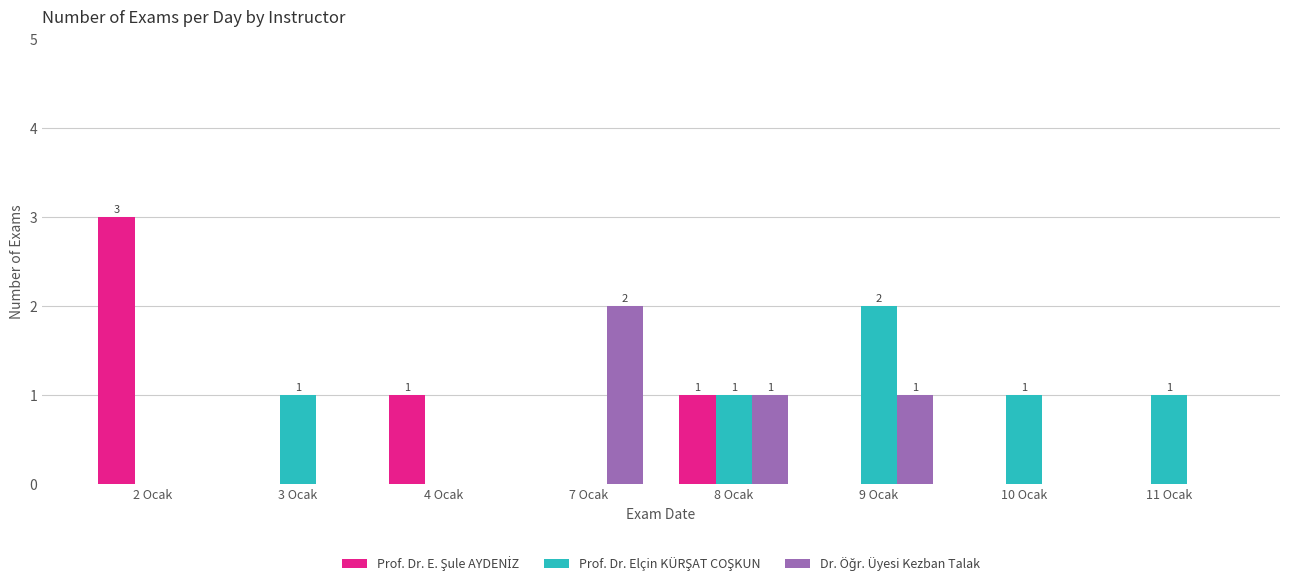

What is the maximum value shown in the chart?

3